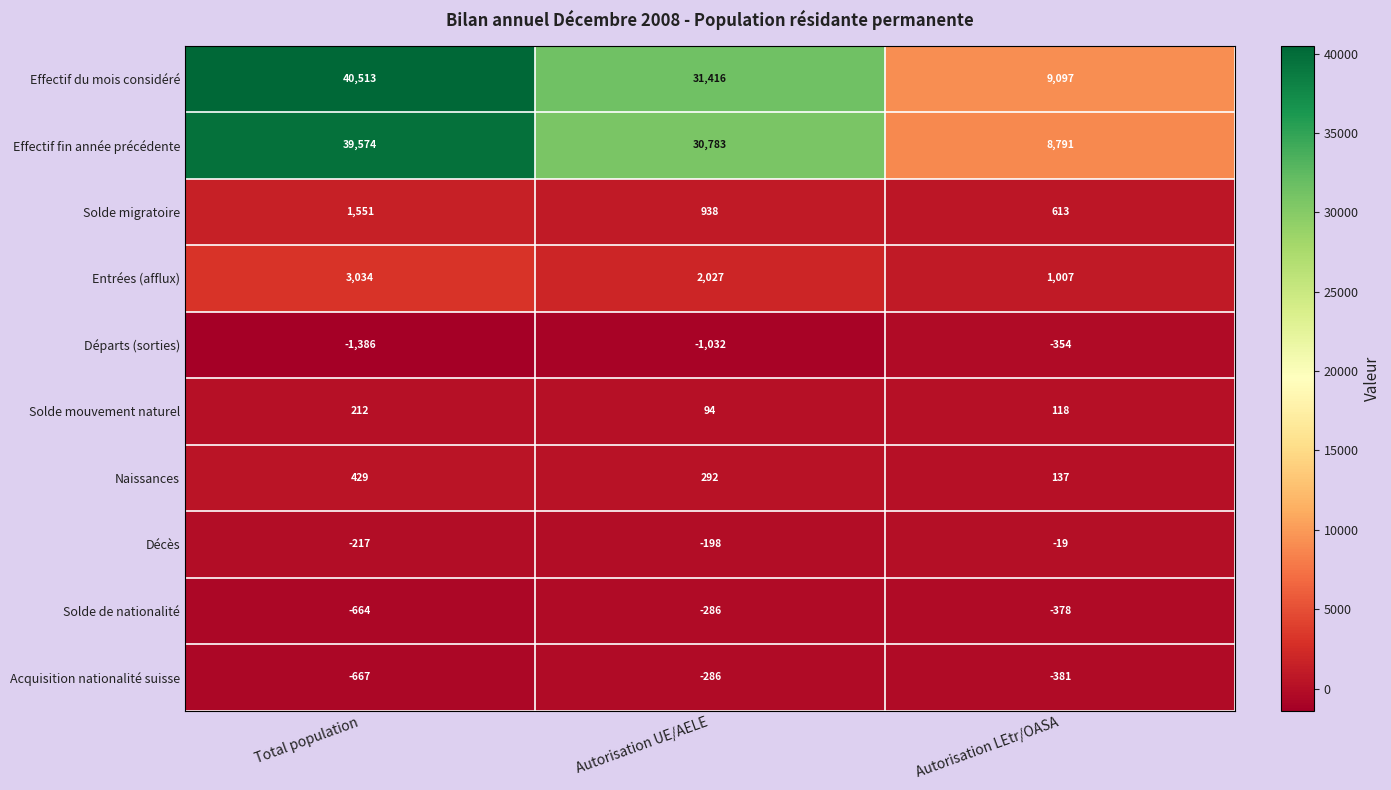

Is it true that Acquisition nationalité suisse equals -286 at Autorisation UE/AELE?

True